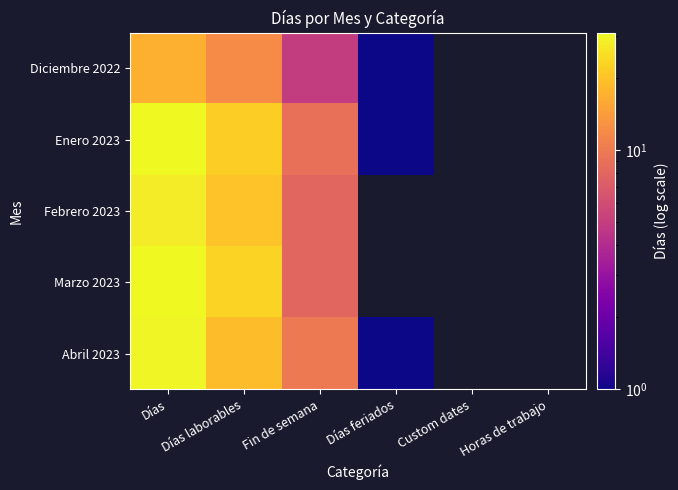

What is the maximum value shown in the chart?

31.0